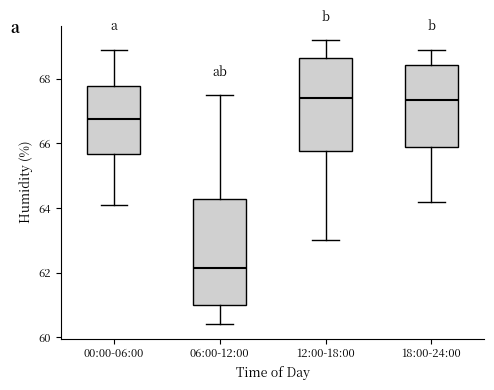

Reading left to right, transcribe this box plot: for each box, give where its median line is, the range the box spans, and where its two whiskers end, as read against the y-axis. The values are not printed on the chart, so give them approximately, as read against the axis.

00:00-06:00: median 66.8, box 65.6 to 67.8, whiskers 64.2 to 69.0
06:00-12:00: median 62.2, box 61.0 to 64.2, whiskers 60.4 to 67.6
12:00-18:00: median 67.4, box 65.8 to 68.6, whiskers 63.0 to 69.2
18:00-24:00: median 67.4, box 65.8 to 68.4, whiskers 64.2 to 69.0